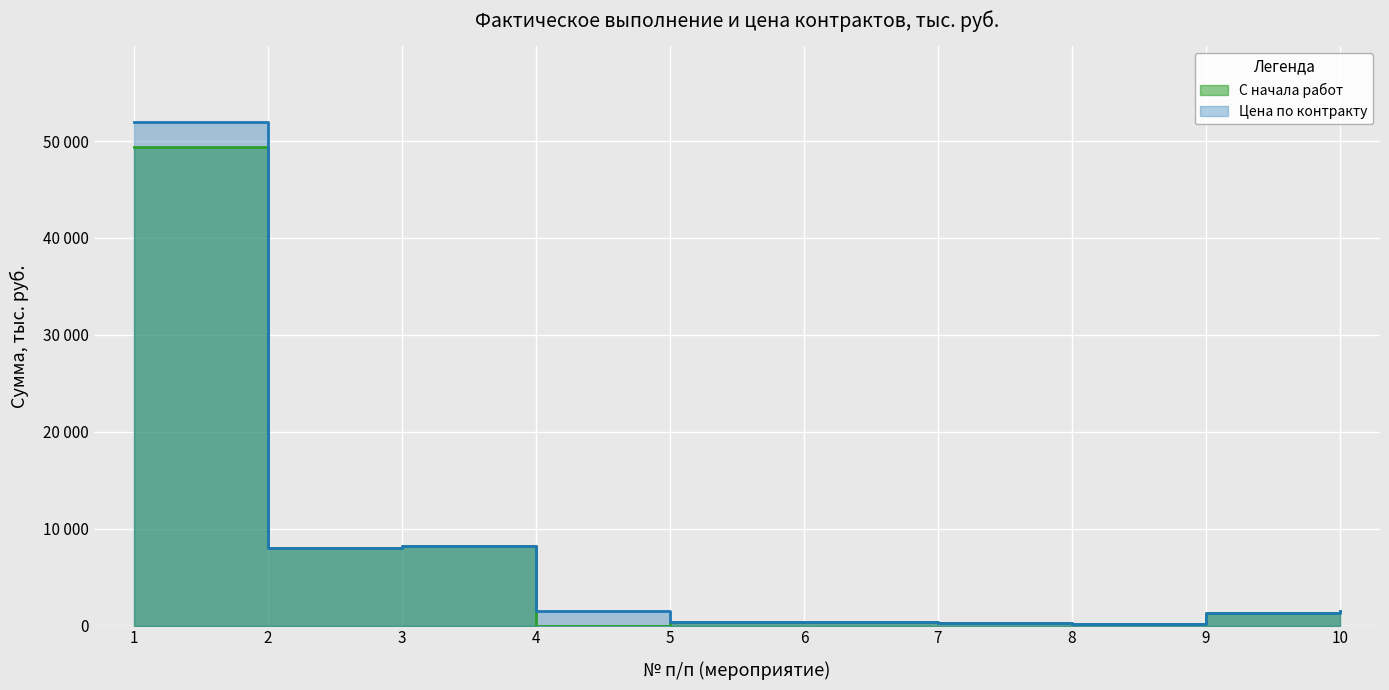

Does the chart display data point markers on the line(s)?

No